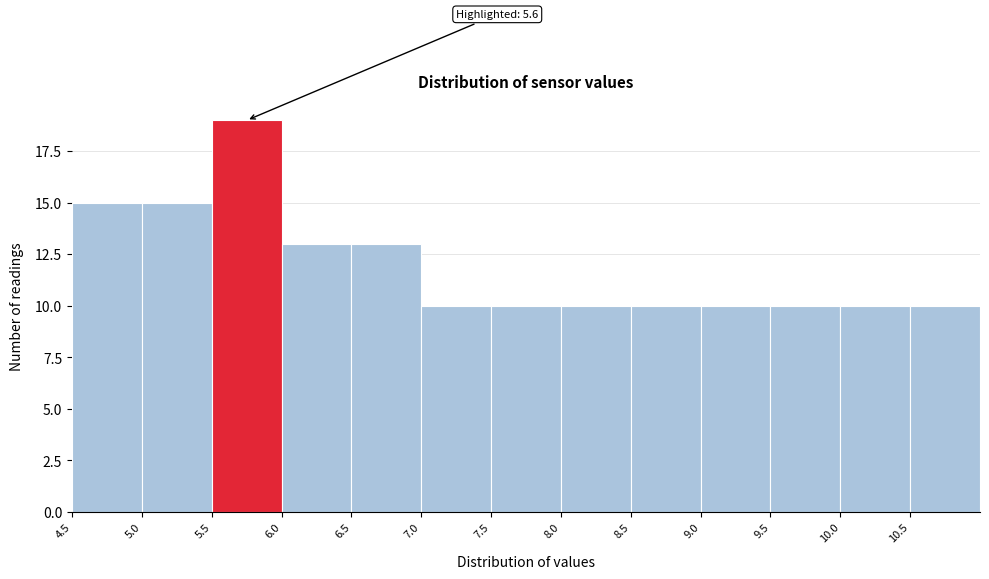

Which range on the x-axis has the tallest bar?

5.5 to 6.0